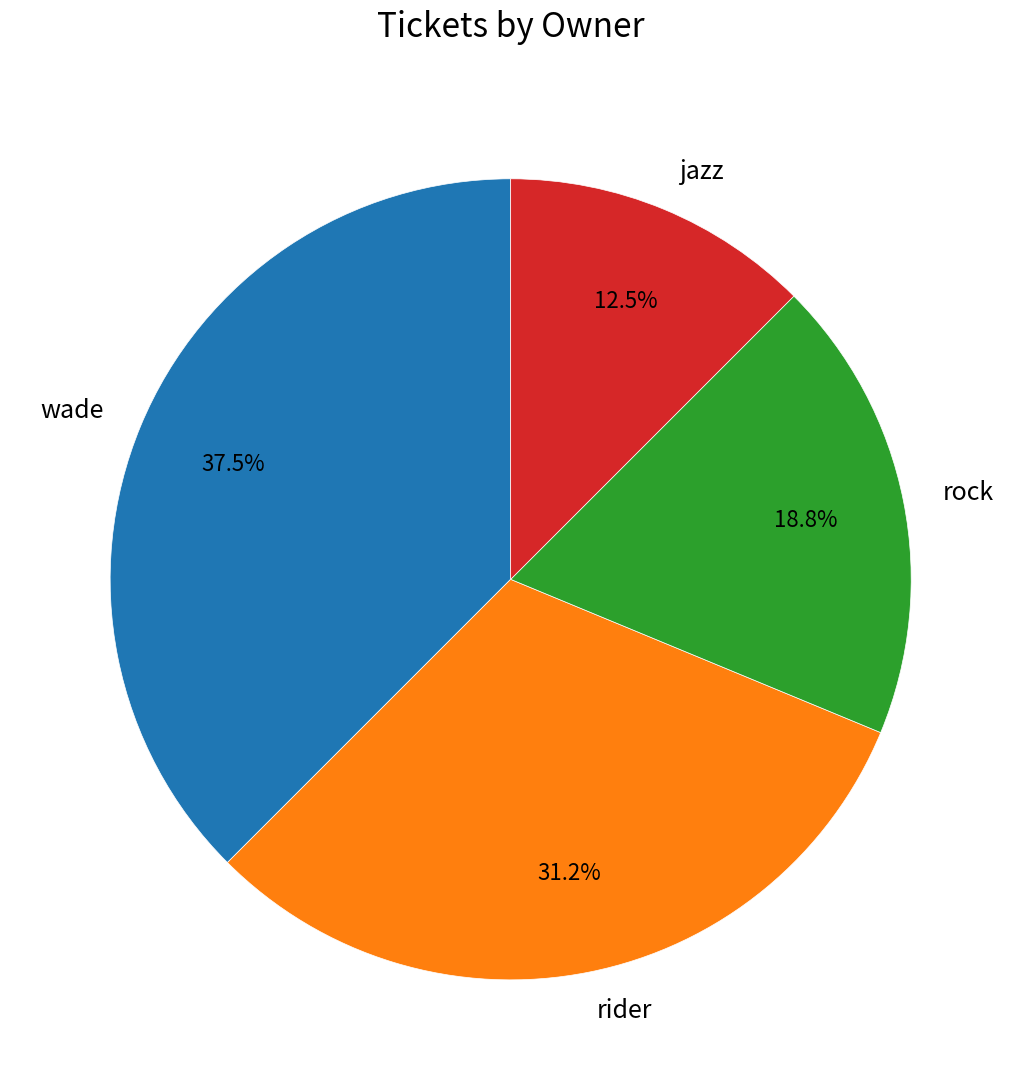

To the nearest percent, what percentage of the pie is rider?

31%